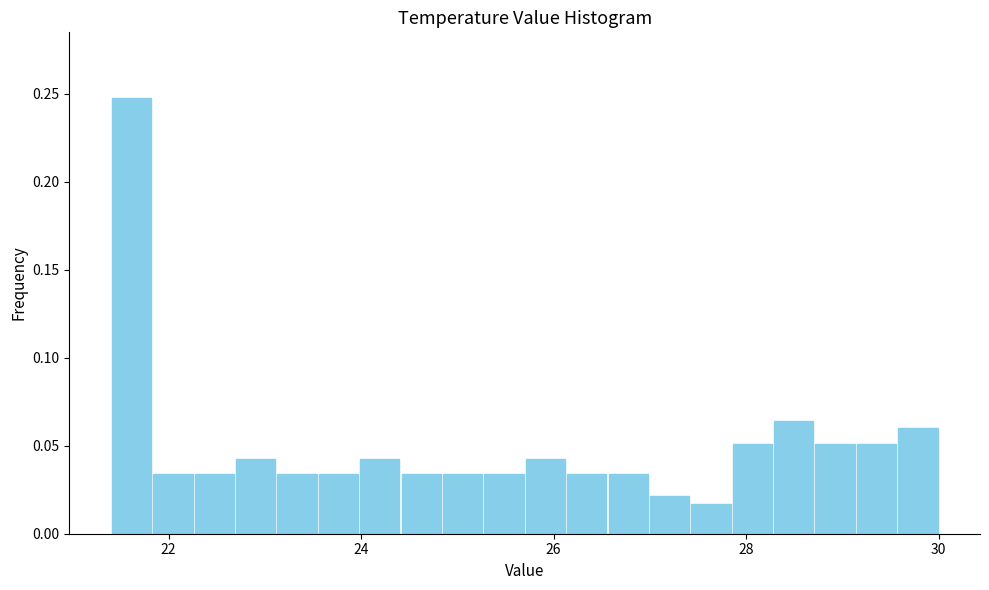

Read against the x-axis, roughly where is the centre of the tallest bar?

21.6